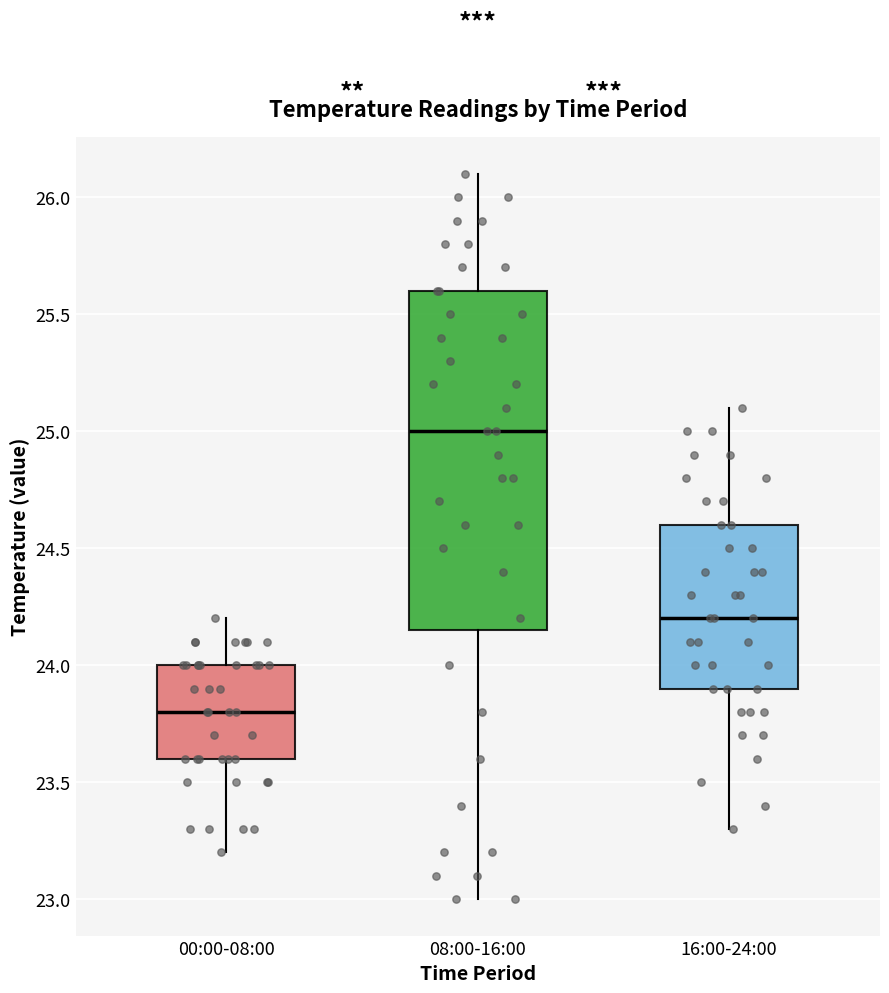

Where does the median line of the box for 08:00-16:00 sit on the y-axis? The values are not printed on the chart, so give them approximately, as read against the axis.

25.00